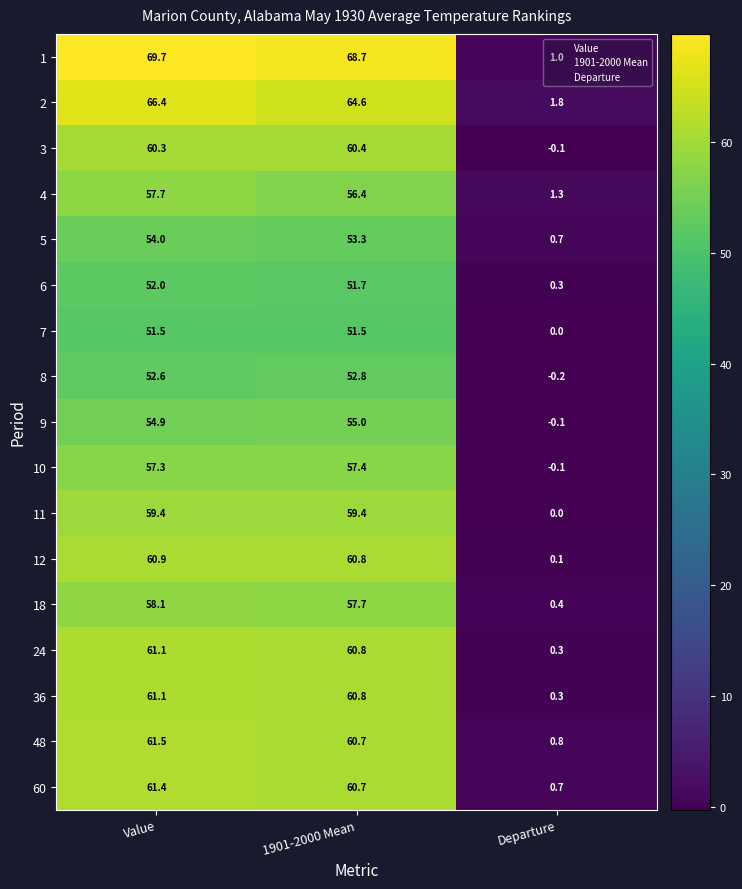

At which label does 6 first exceed 51?

Value